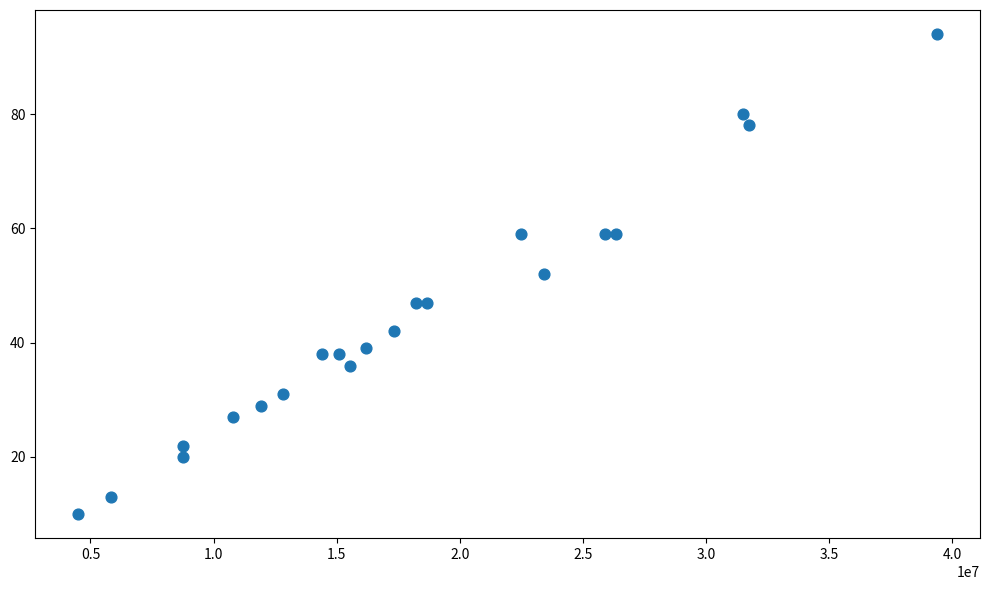

What is the range of Y values (max minus min)?

84